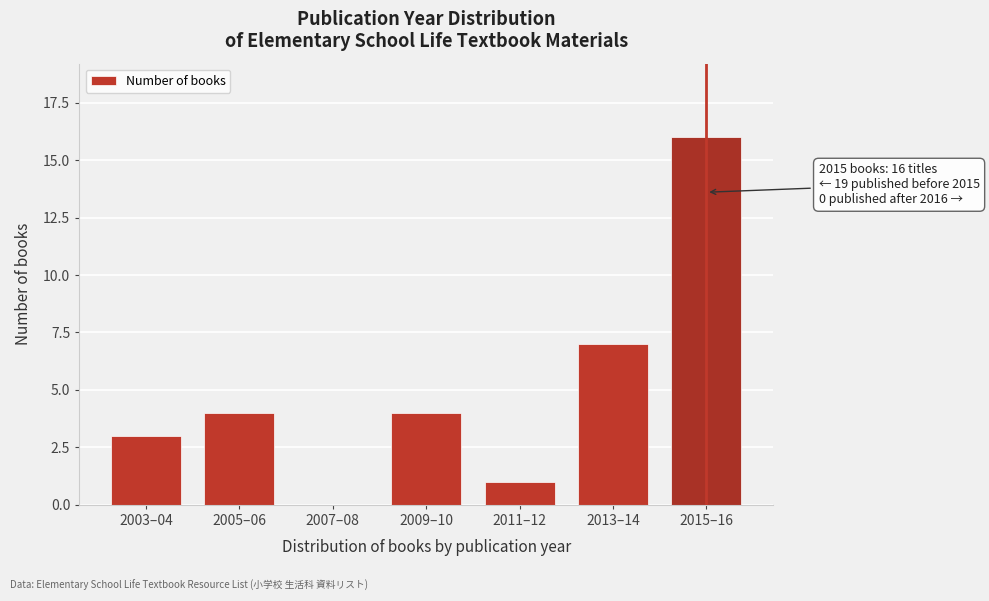

Reading right to left, list all the values displayed in this chart.

2015–16=16	2013–14=7	2011–12=1	2009–10=4	2007–08=0	2005–06=4	2003–04=3